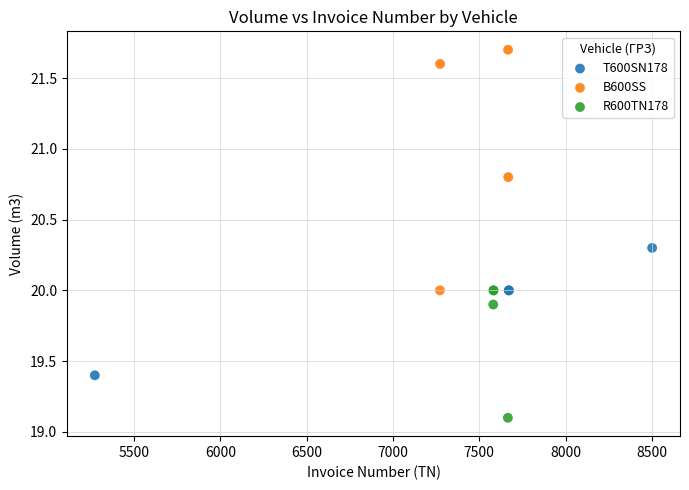

Which series has the widest spread of Y values?

B600SS